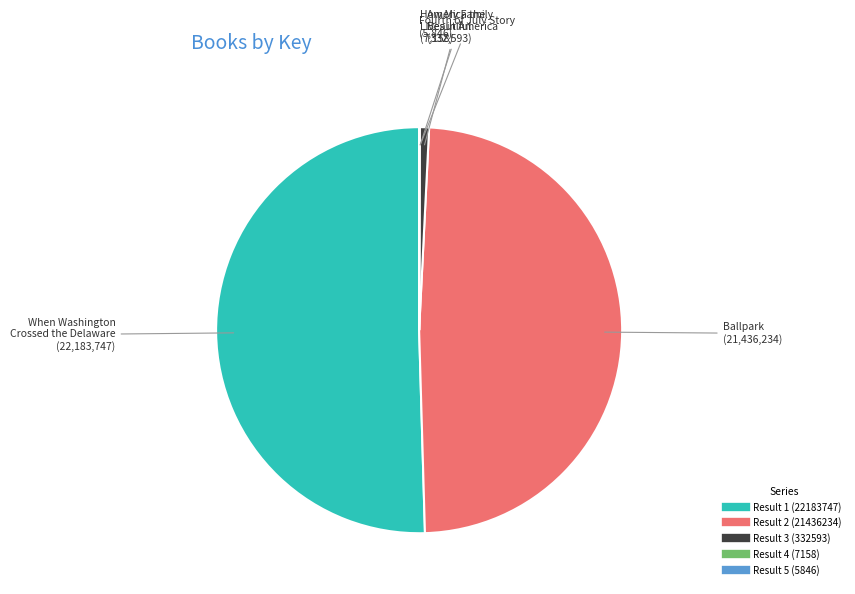

Is there a majority slice in this chart?

Yes